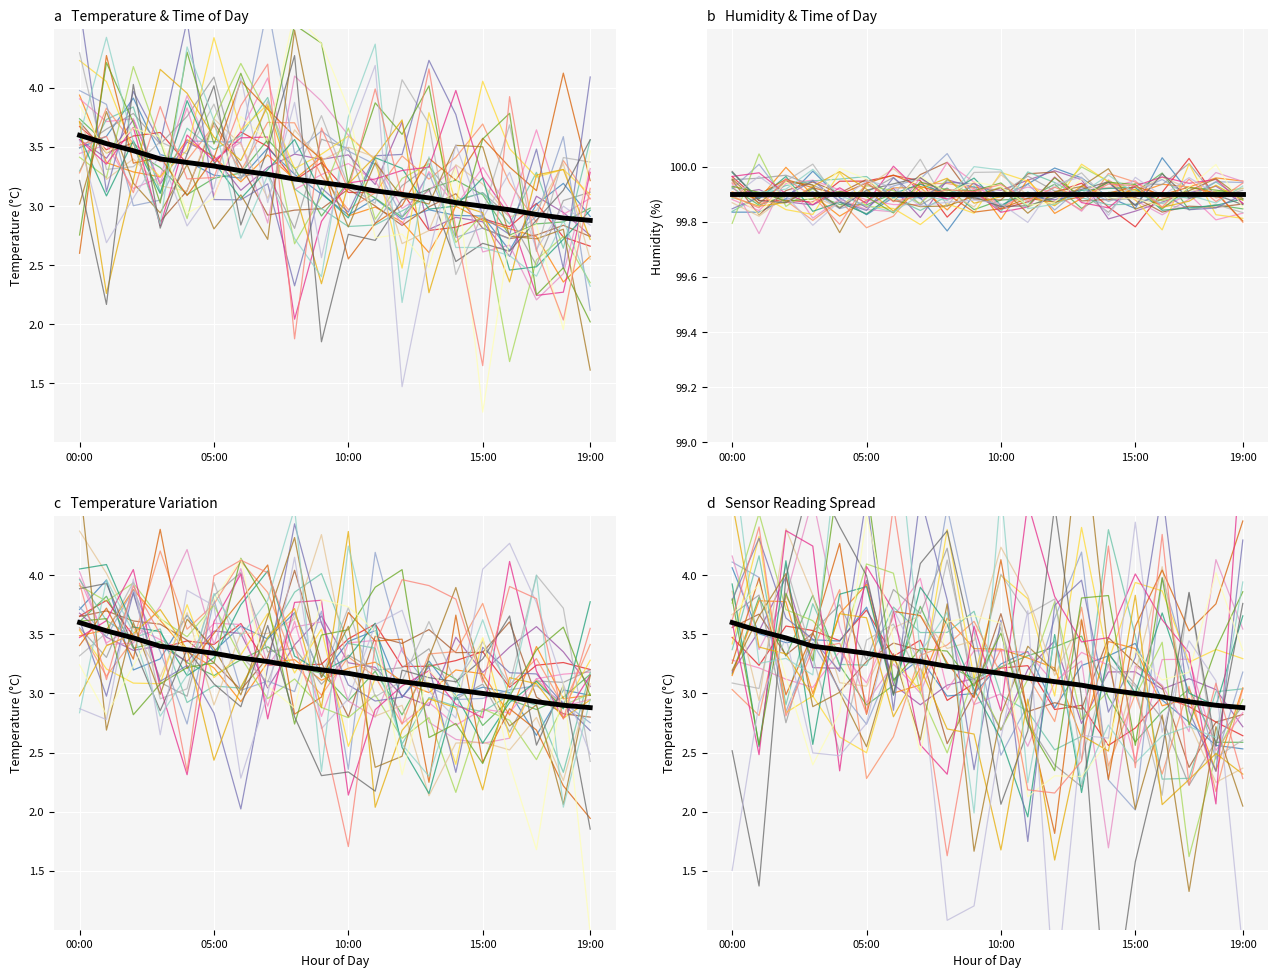

At which category does the chart reach its peak across all series?

00:00